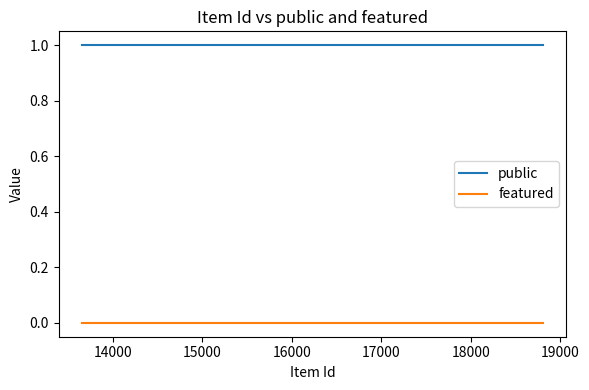

At how many categories does at least one series exceed 0?

25